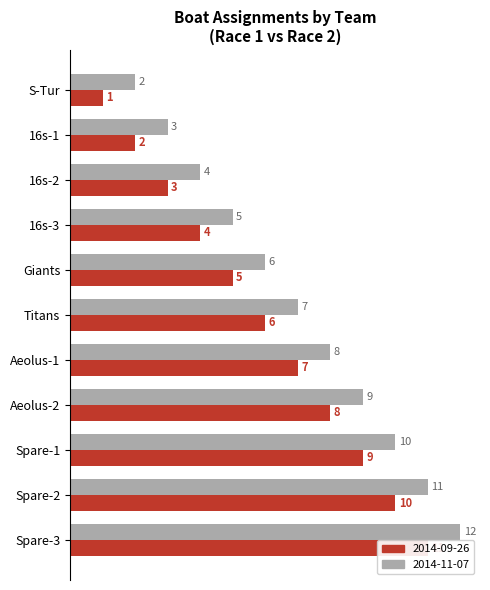

What are all the series names shown in the legend?

Race 1 (2014-09-26), Race 2 (2014-11-07)